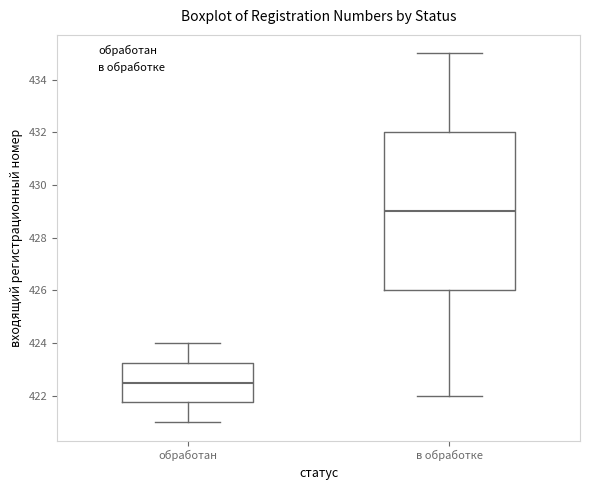

Where does the median line of the box for обработан sit on the y-axis? The values are not printed on the chart, so give them approximately, as read against the axis.

422.6